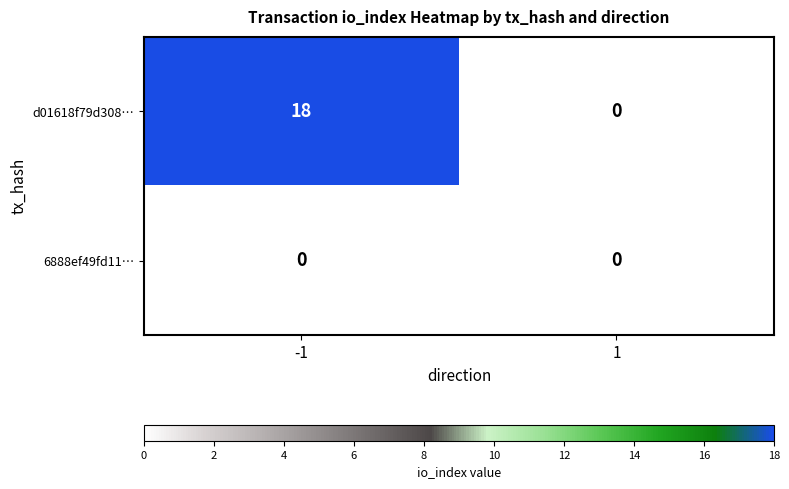

True or false: d01618f79d308… has a value of 9 at 1.

False